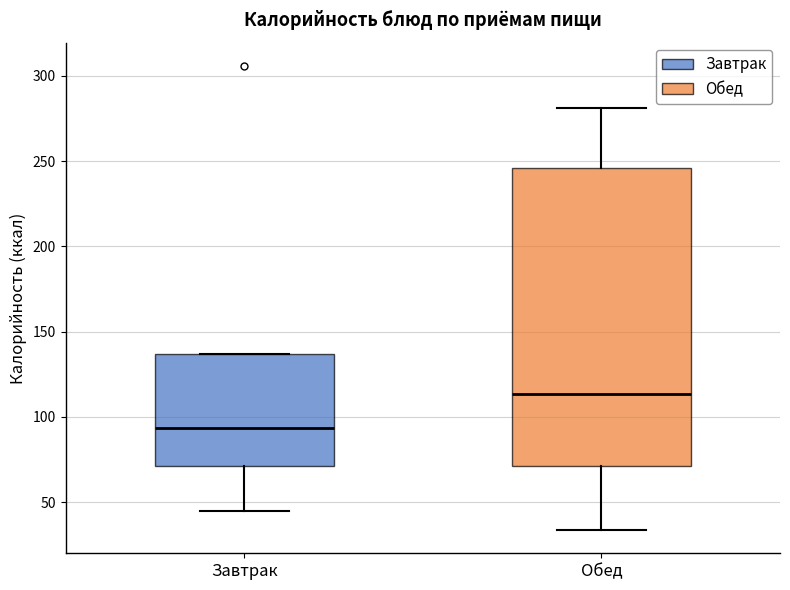

Which box is the tallest, from its lower edge to its upper edge?

Обед